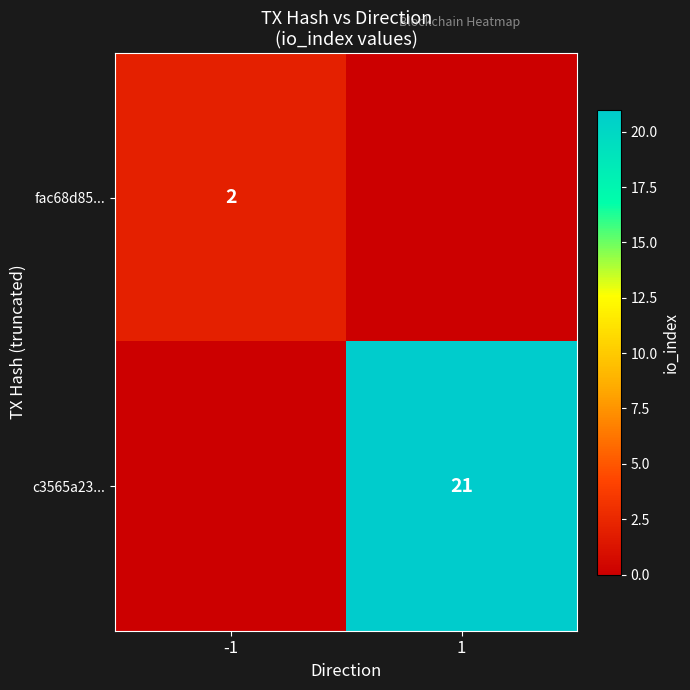

The c3565a23... series shows 9 at 1. True or false?

False